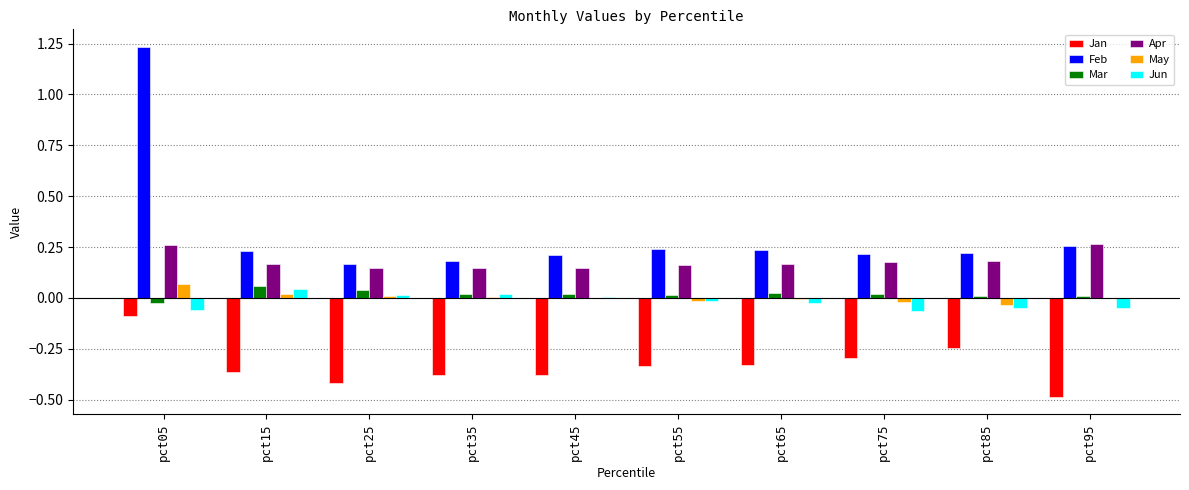

Which series has the largest range (max minus min)?

Feb